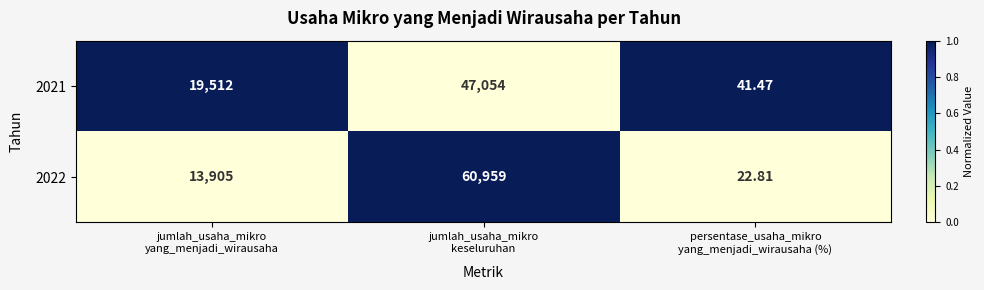

How many categories are shown in the chart?

3